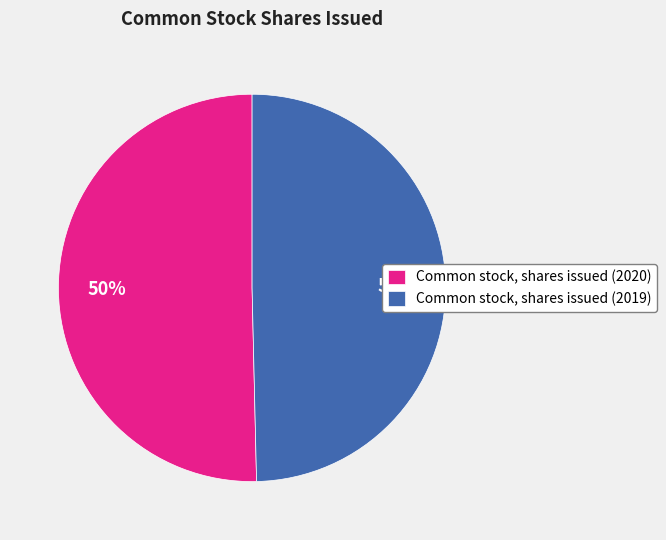

Approximately how many times larger is the value at Common stock, shares issued (2020) compared to Common stock, shares issued (2019)?

1.0